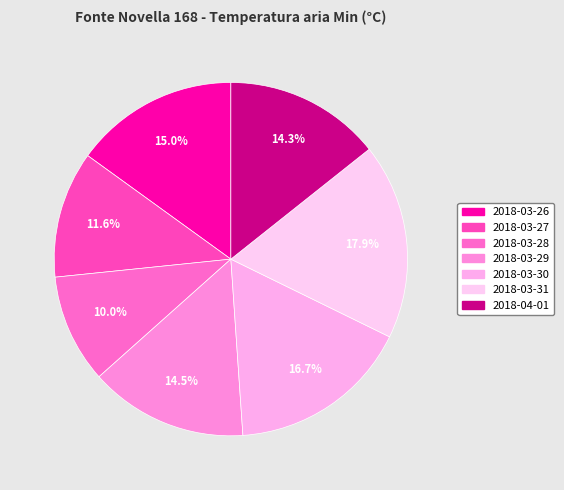

To the nearest percent, what percentage of the pie is 2018-03-29?

14%